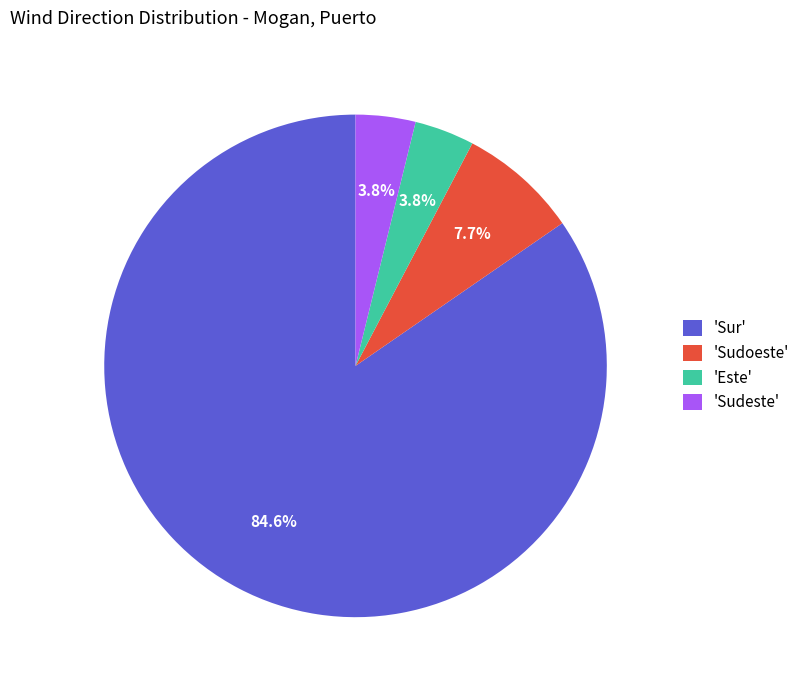

How many segments does this pie chart have?

4